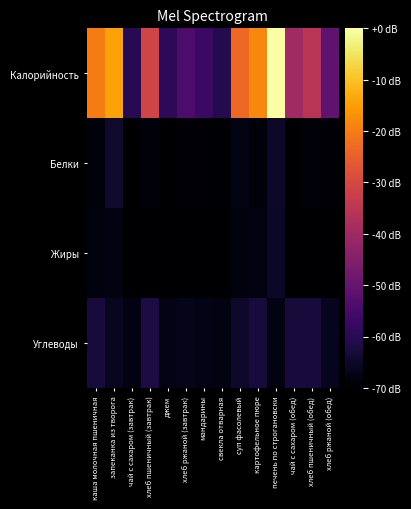

Count the number of categories in the chart.

14